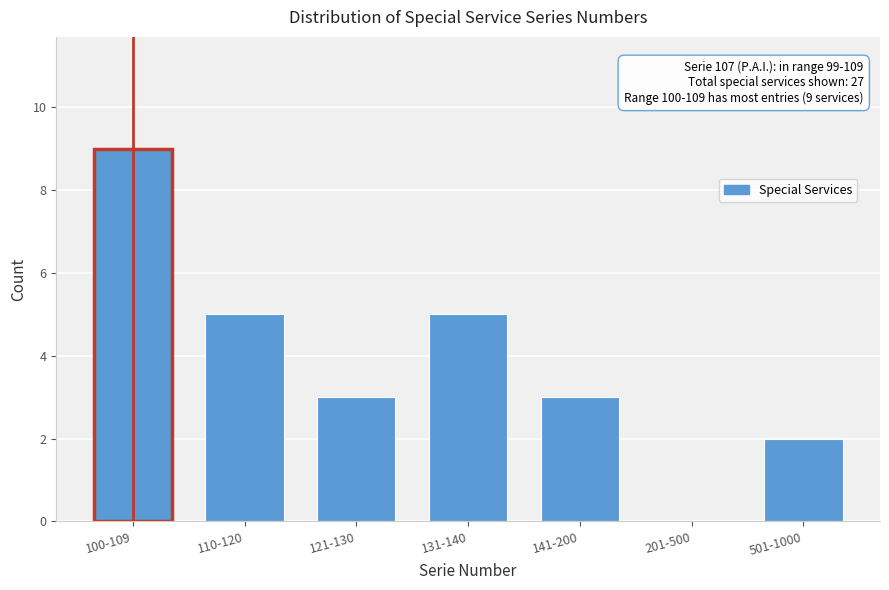

Reading left to right, what are all the values shown in this chart?

100-109=9	110-120=5	121-130=3	131-140=5	141-200=3	201-500=0	501-1000=2